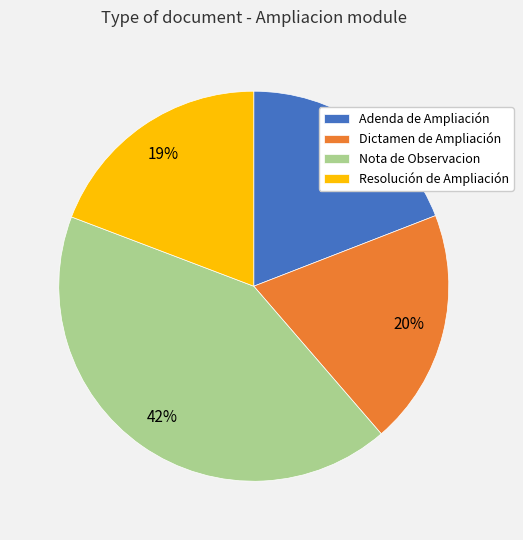

To the nearest percent, what percentage of the pie is Dictamen de Ampliación?

20%